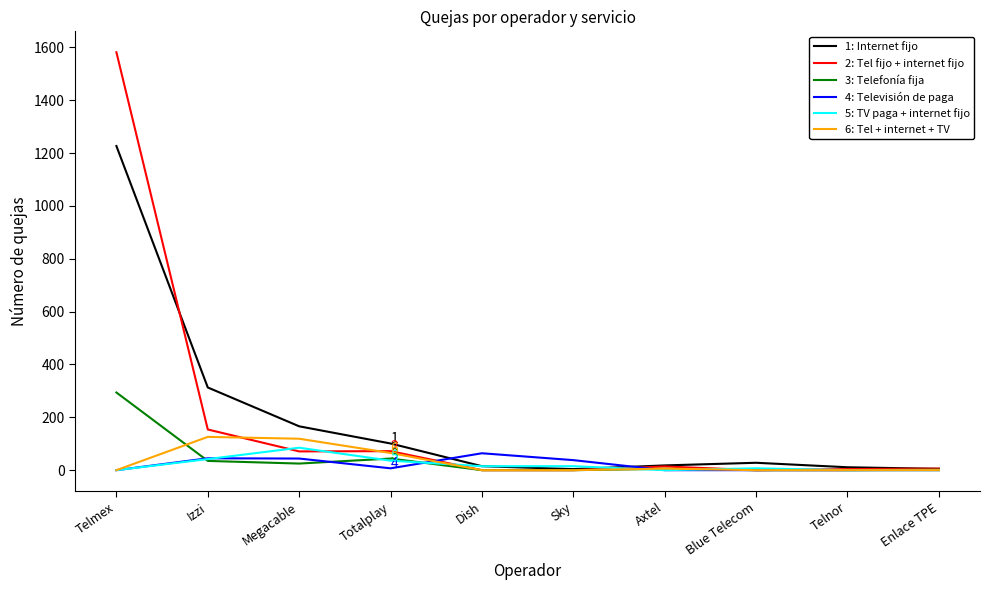

Between which two adjacent categories do 4: Televisión de paga and 1: Internet fijo first intersect?

Totalplay and Dish